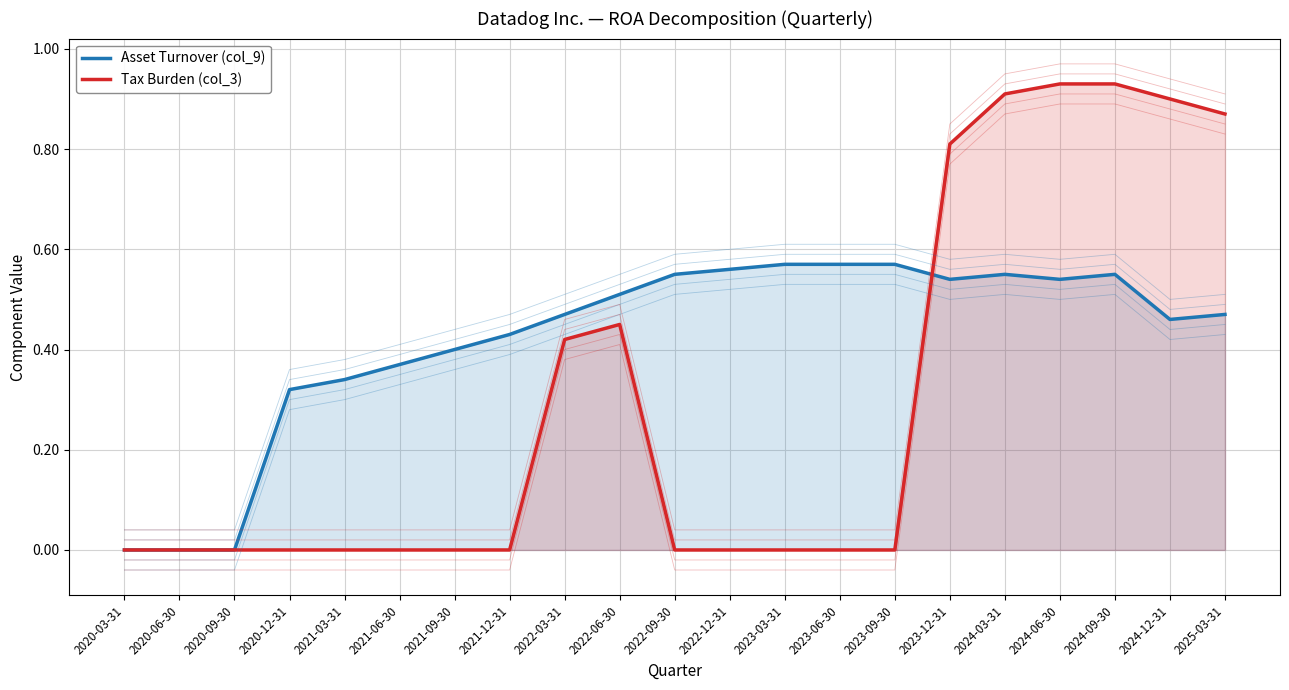

The Tax Burden (col_3) series shows 0.9 at 2024-12-31. True or false?

True